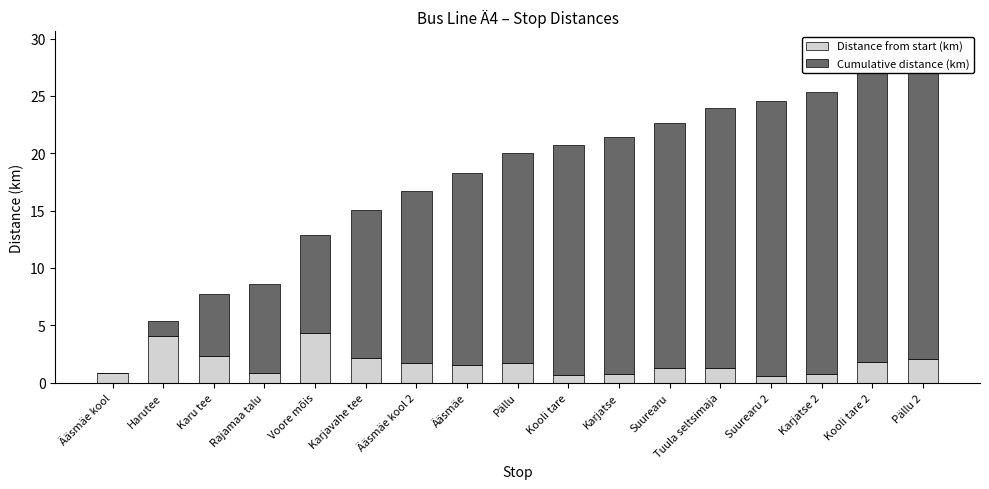

What is the difference between the second highest and second lowest values in the Distance from start (km) series?

3.4